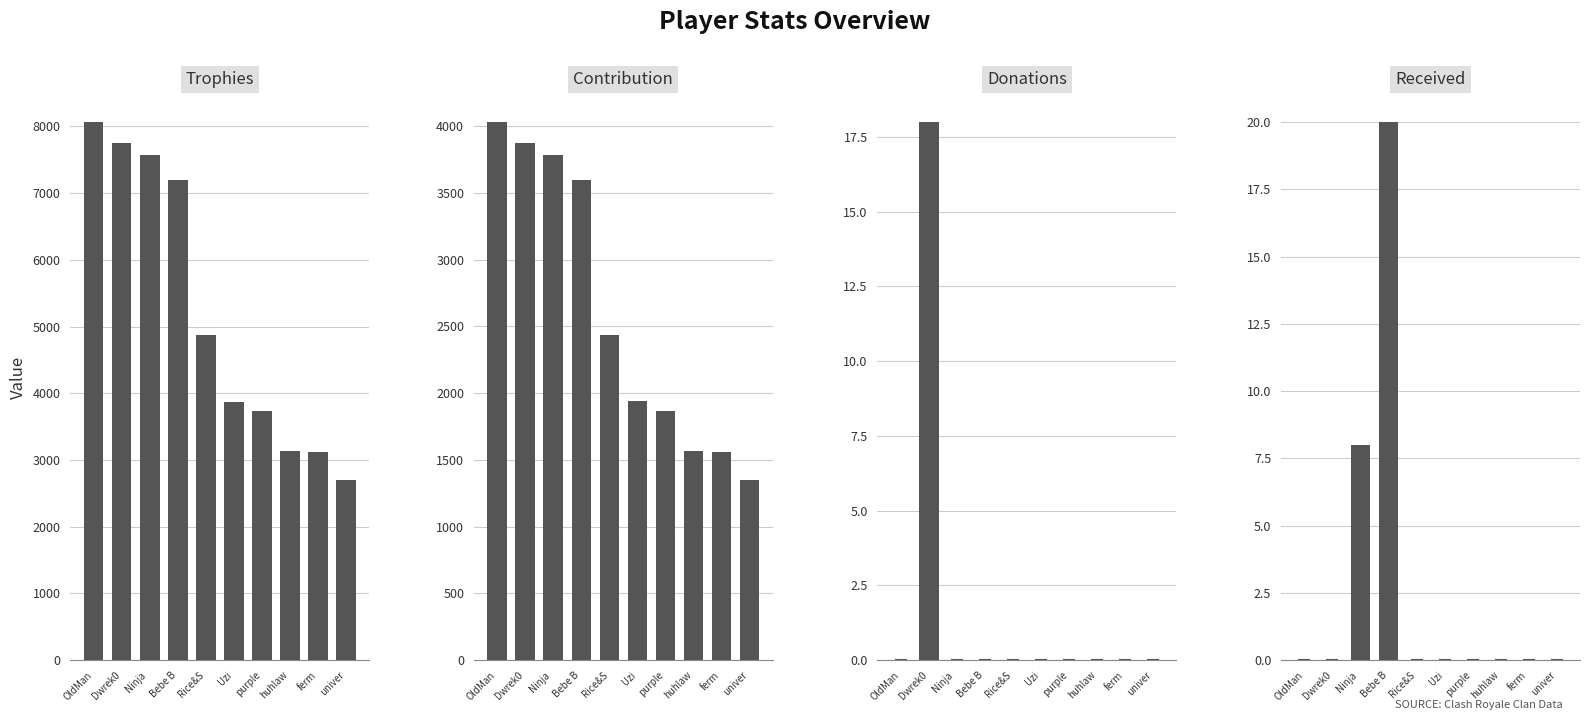

Reading left to right, list all the values displayed in this chart.

Trophies: 8065	7757	7565	7190	4874	3876	3733	3137	3113	2694
Contribution: 4032	3878	3782	3595	2437	1938	1866	1568	1556	1347
Donations: 0	18	0	0	0	0	0	0	0	0
Received: 0	0	8	20	0	0	0	0	0	0